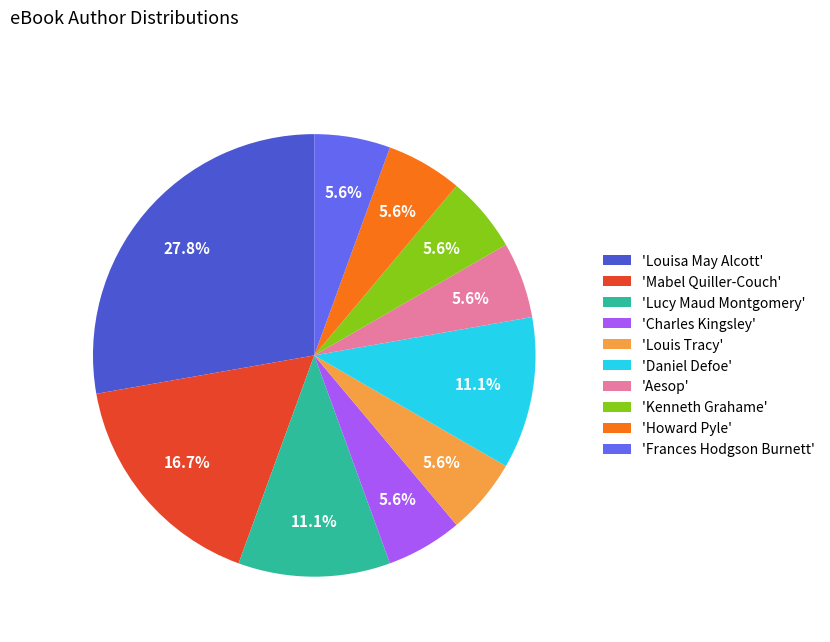

Approximately how many times larger is the value at 'Kenneth Grahame' compared to 'Charles Kingsley'?

1.0